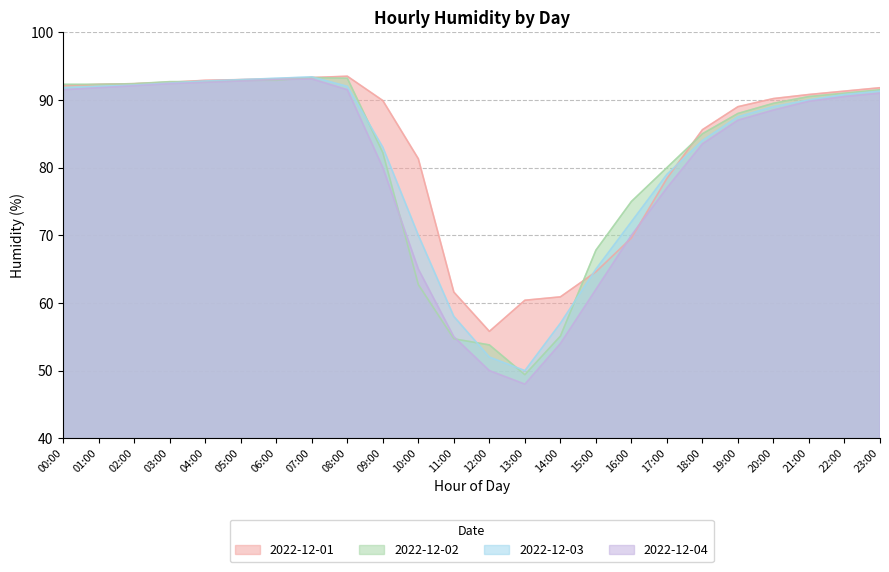

What is the difference between the second highest and minimum values in the 2022-12-02 series?

43.8